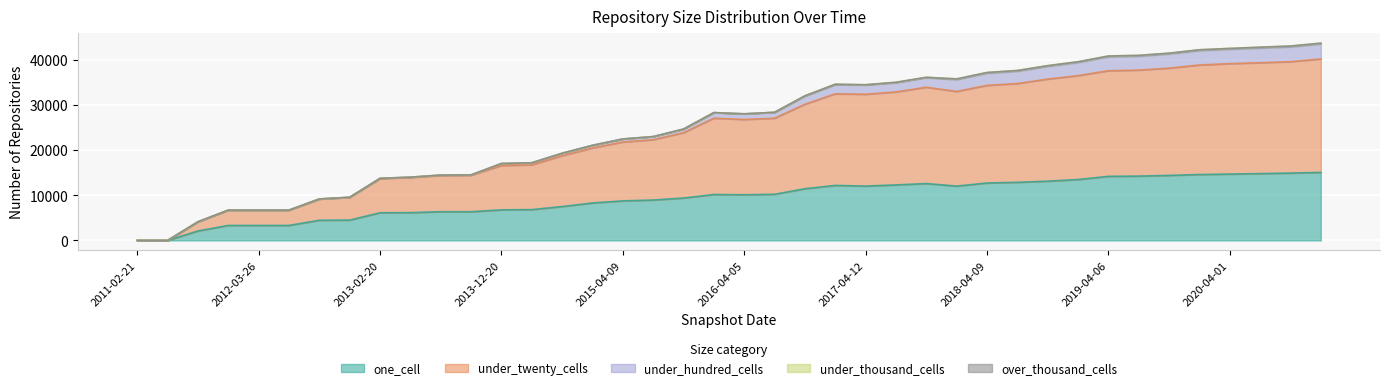

The under_thousand_cells series shows -80 at 2011-06-10. True or false?

False